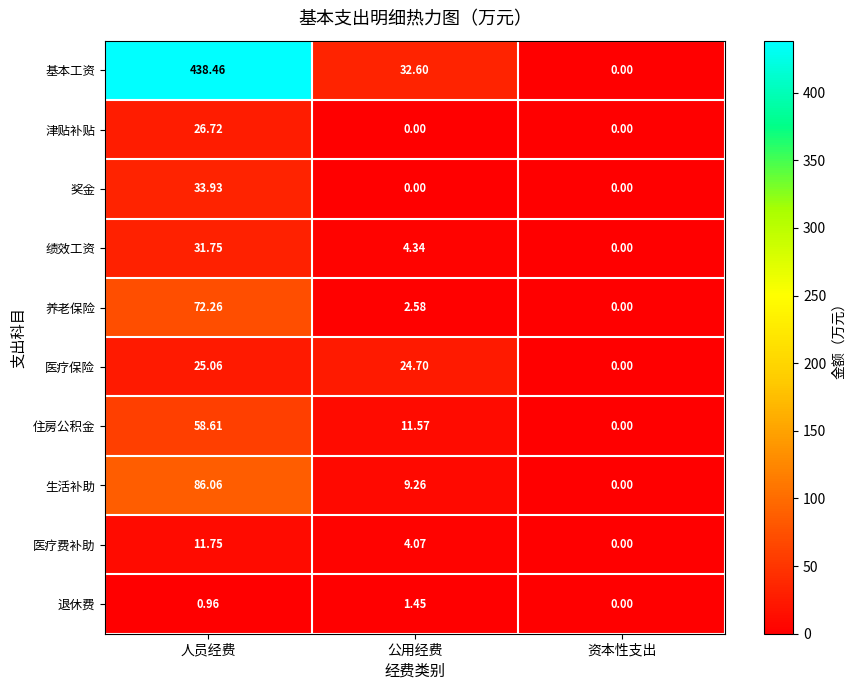

List the series in order of their peak value, highest first.

基本工资, 生活补助, 养老保险, 住房公积金, 奖金, 绩效工资, 津贴补贴, 医疗保险, 医疗费补助, 退休费